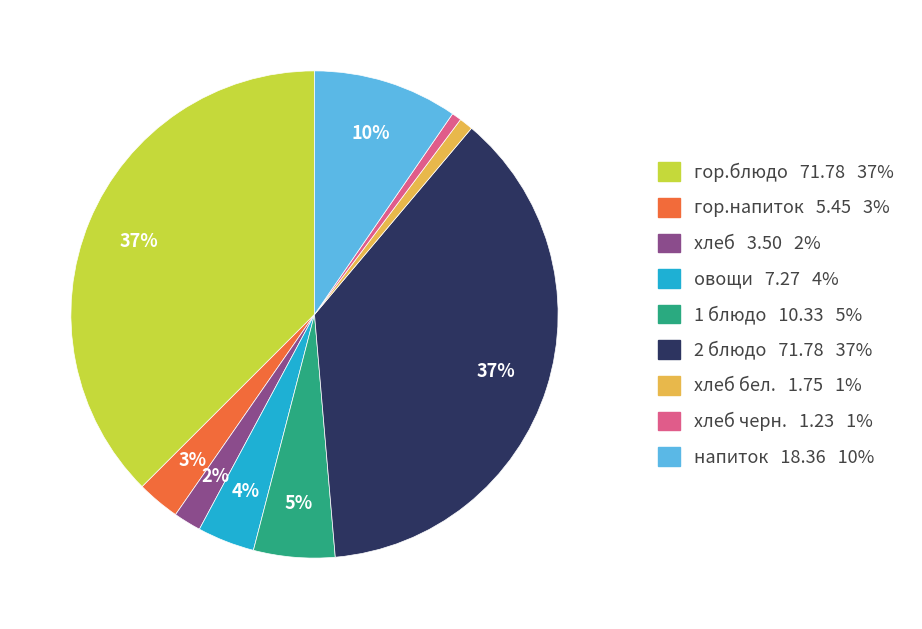

Is there any slice that represents more than half of the pie?

No